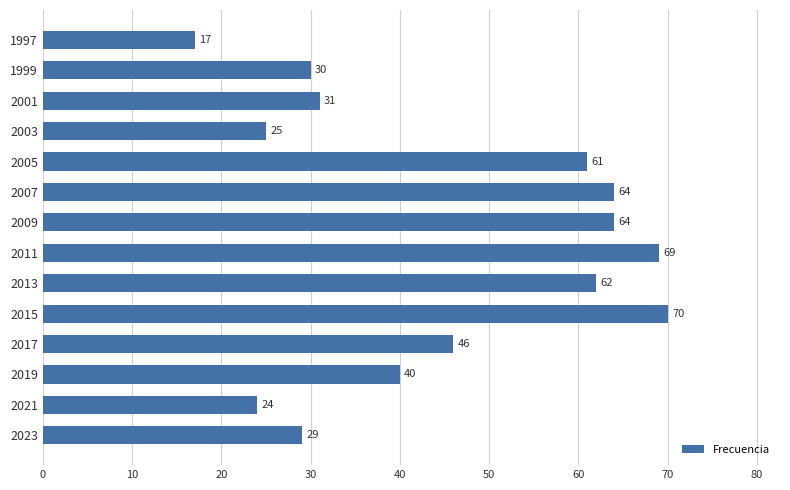

Reading bottom to top, what are all the values shown in this chart?

29	24	40	46	70	62	69	64	64	61	25	31	30	17